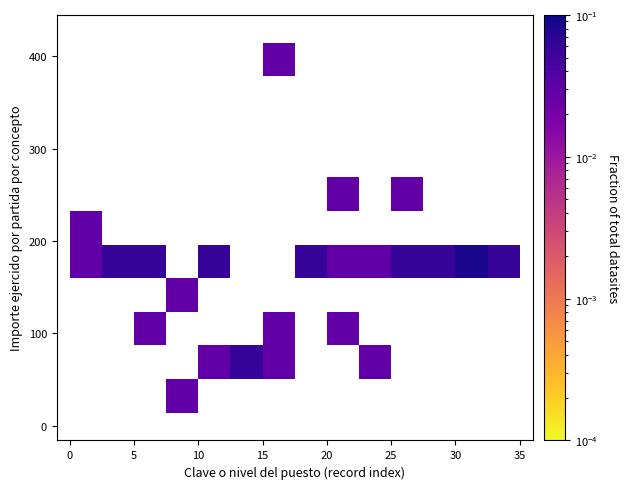

What is the range of X values (max minus min)?

33